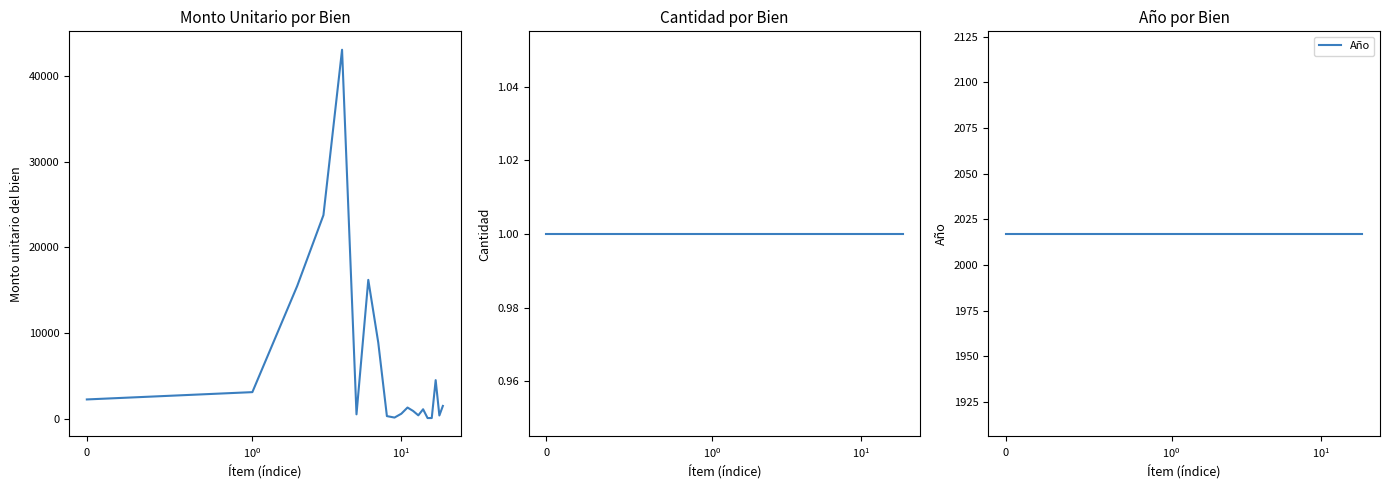

Which series has the largest range (max minus min)?

Monto unitario del bien